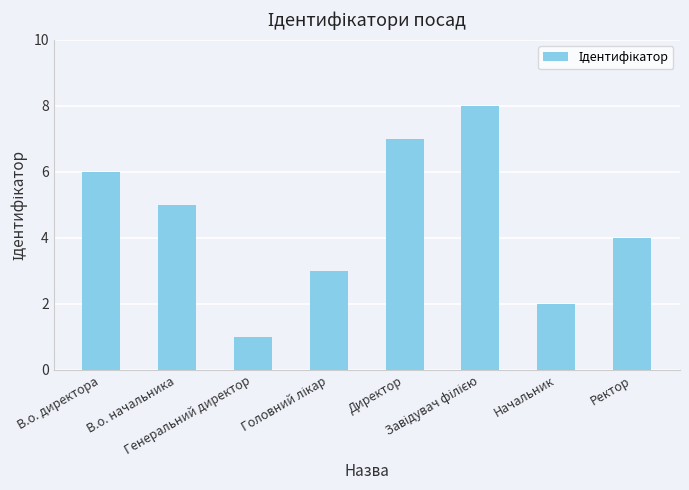

Between Ректор and В.о. директора, which is larger?

В.о. директора